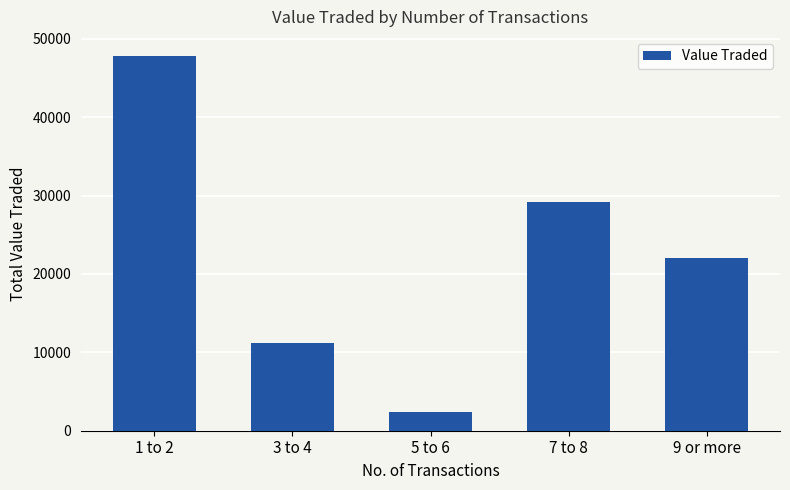

What is the minimum value shown in the chart?

2333